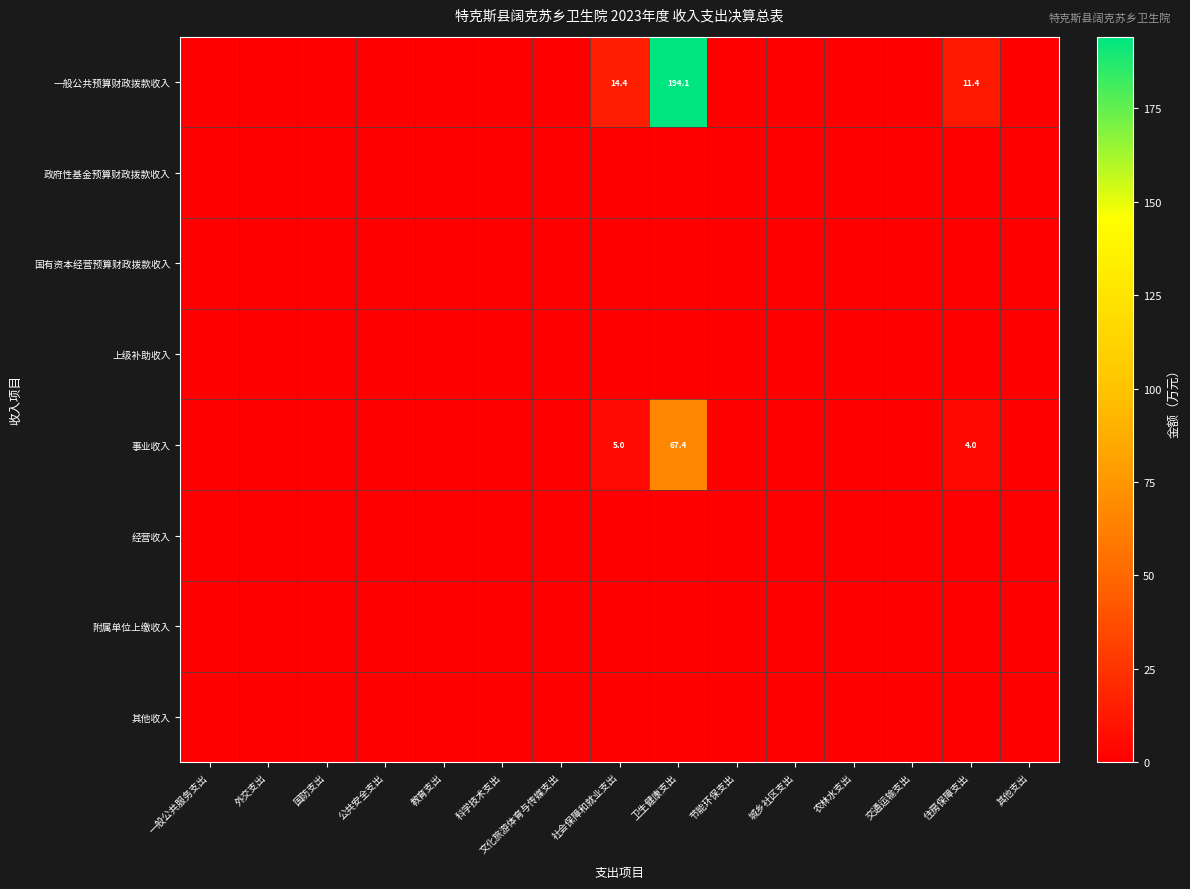

Rank the series at 节能环保支出 from lowest to highest value.

一般公共预算财政拨款收入, 政府性基金预算财政拨款收入, 国有资本经营预算财政拨款收入, 上级补助收入, 事业收入, 经营收入, 附属单位上缴收入, 其他收入